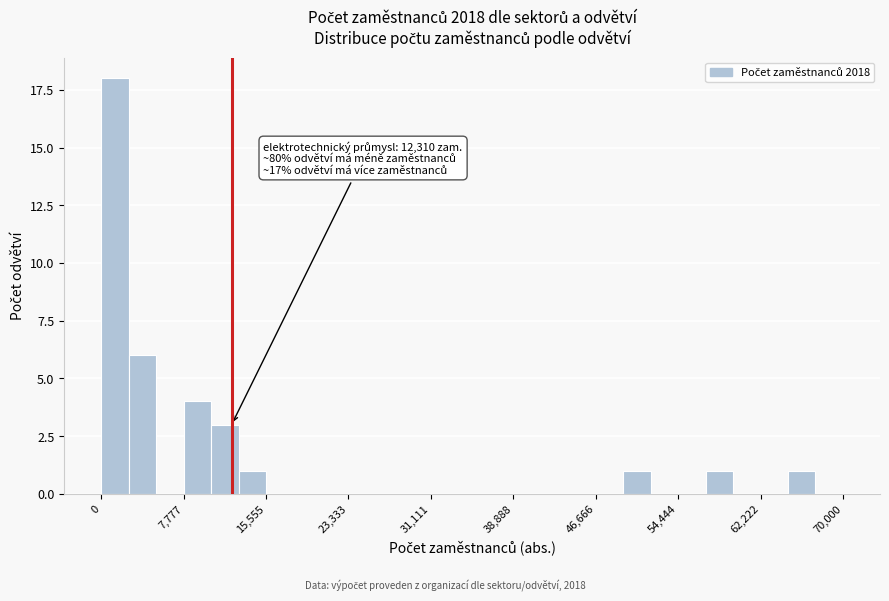

Around what value on the x-axis is the tallest bar? Give the approximate position of its centre, as read against the axis.

1000